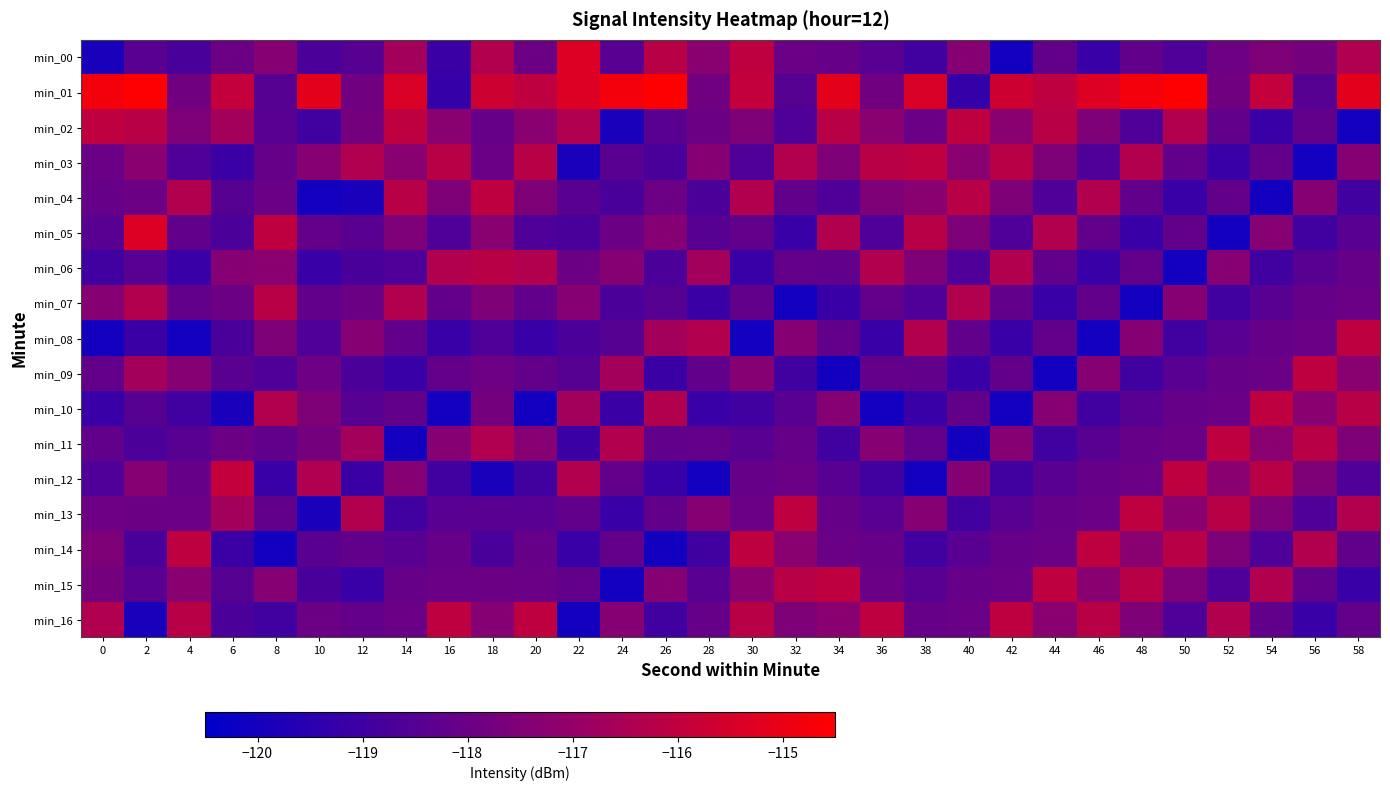

Reading left to right, transcribe all the data shown in this chart.

min_00: 0=-119.9	2=-118.4	4=-118.8	6=-118.0	8=-117.4	10=-118.7	12=-118.5	14=-116.7	16=-119.1	18=-116.3	20=-118.0	22=-115.4	24=-118.5	26=-116.2	28=-117.2	30=-116.0	32=-118.0	34=-118.1	36=-118.4	38=-118.9	40=-117.4	42=-120.0	44=-118.2	46=-119.1	48=-118.2	50=-118.7	52=-117.9	54=-117.5	56=-117.8	58=-116.4
min_01: 0=-114.8	2=-114.4	4=-117.8	6=-115.9	8=-118.5	10=-115.1	12=-117.8	14=-115.4	16=-119.2	18=-115.7	20=-116.0	22=-115.4	24=-114.8	26=-114.4	28=-117.8	30=-115.9	32=-118.5	34=-115.1	36=-117.8	38=-115.4	40=-119.2	42=-115.7	44=-116.0	46=-115.4	48=-114.8	50=-114.4	52=-117.8	54=-115.9	56=-118.5	58=-115.1
min_02: 0=-116.0	2=-116.2	4=-117.5	6=-116.7	8=-118.4	10=-118.9	12=-117.8	14=-116.0	16=-117.2	18=-118.1	20=-117.2	22=-116.4	24=-119.9	26=-118.4	28=-118.0	30=-117.5	32=-118.7	34=-116.2	36=-117.2	38=-118.0	40=-116.0	42=-117.2	44=-116.2	46=-117.5	48=-118.7	50=-116.3	52=-118.2	54=-119.1	56=-118.2	58=-120.0
min_03: 0=-118.0	2=-117.2	4=-118.7	6=-119.1	8=-118.1	10=-117.4	12=-116.4	14=-117.2	16=-116.2	18=-118.0	20=-116.2	22=-119.9	24=-118.4	26=-118.8	28=-117.4	30=-118.7	32=-116.3	34=-117.5	36=-116.2	38=-116.0	40=-117.2	42=-116.2	44=-117.5	46=-118.7	48=-116.3	50=-118.2	52=-119.1	54=-118.2	56=-120.0	58=-117.4
min_04: 0=-118.1	2=-118.0	4=-116.3	6=-118.5	8=-118.0	10=-120.0	12=-119.9	14=-116.2	16=-117.5	18=-116.0	20=-117.5	22=-118.4	24=-118.8	26=-118.0	28=-118.7	30=-116.3	32=-118.2	34=-118.7	36=-117.5	38=-117.2	40=-116.2	42=-117.5	44=-118.7	46=-116.3	48=-118.2	50=-119.1	52=-118.2	54=-120.0	56=-117.4	58=-118.9
min_05: 0=-118.4	2=-115.4	4=-118.2	6=-118.7	8=-116.0	10=-118.2	12=-118.4	14=-117.5	16=-118.7	18=-117.2	20=-118.7	22=-118.8	24=-118.0	26=-117.4	28=-118.5	30=-118.2	32=-119.1	34=-116.3	36=-118.7	38=-116.2	40=-117.5	42=-118.7	44=-116.3	46=-118.2	48=-119.1	50=-118.2	52=-120.0	54=-117.4	56=-118.9	58=-118.4
min_06: 0=-118.9	2=-118.5	4=-119.1	6=-117.4	8=-117.2	10=-119.1	12=-118.8	14=-118.7	16=-116.3	18=-116.2	20=-116.3	22=-118.0	24=-117.4	26=-118.7	28=-116.7	30=-119.1	32=-118.2	34=-118.2	36=-116.3	38=-117.5	40=-118.7	42=-116.3	44=-118.2	46=-119.1	48=-118.2	50=-120.0	52=-117.4	54=-118.9	56=-118.4	58=-118.1
min_07: 0=-117.4	2=-116.3	4=-118.2	6=-118.0	8=-116.2	10=-118.2	12=-118.0	14=-116.3	16=-118.2	18=-117.5	20=-118.2	22=-117.4	24=-118.7	26=-118.5	28=-119.1	30=-118.2	32=-120.0	34=-119.1	36=-118.2	38=-118.7	40=-116.3	42=-118.2	44=-119.1	46=-118.2	48=-120.0	50=-117.4	52=-118.9	54=-118.4	56=-118.1	58=-118.0
min_08: 0=-120.0	2=-119.1	4=-120.0	6=-118.8	8=-117.5	10=-118.7	12=-117.4	14=-118.2	16=-119.1	18=-118.7	20=-119.1	22=-118.7	24=-118.5	26=-116.7	28=-116.3	30=-120.0	32=-117.4	34=-118.2	36=-119.1	38=-116.3	40=-118.2	42=-119.1	44=-118.2	46=-120.0	48=-117.4	50=-118.9	52=-118.4	54=-118.1	56=-118.0	58=-116.0
min_09: 0=-118.2	2=-116.7	4=-117.4	6=-118.4	8=-118.7	10=-117.9	12=-118.7	14=-119.1	16=-118.2	18=-117.9	20=-118.2	22=-118.5	24=-116.7	26=-119.1	28=-118.2	30=-117.4	32=-118.9	34=-120.0	36=-118.2	38=-118.2	40=-119.1	42=-118.2	44=-120.0	46=-117.4	48=-118.9	50=-118.4	52=-118.1	54=-118.0	56=-116.0	58=-117.2
min_10: 0=-119.1	2=-118.5	4=-118.9	6=-119.9	8=-116.3	10=-117.5	12=-118.5	14=-118.2	16=-120.0	18=-117.8	20=-120.0	22=-116.7	24=-119.1	26=-116.3	28=-119.1	30=-118.9	32=-118.4	34=-117.4	36=-120.0	38=-119.1	40=-118.2	42=-120.0	44=-117.4	46=-118.9	48=-118.4	50=-118.1	52=-118.0	54=-116.0	56=-117.2	58=-116.2
min_11: 0=-118.2	2=-118.7	4=-118.4	6=-118.0	8=-118.2	10=-117.8	12=-116.7	14=-120.0	16=-117.4	18=-116.4	20=-117.4	22=-119.1	24=-116.3	26=-118.2	28=-118.2	30=-118.4	32=-118.1	34=-118.9	36=-117.4	38=-118.2	40=-120.0	42=-117.4	44=-118.9	46=-118.4	48=-118.1	50=-118.0	52=-116.0	54=-117.2	56=-116.2	58=-117.5
min_12: 0=-118.7	2=-117.4	4=-118.1	6=-115.9	8=-119.1	10=-116.4	12=-119.1	14=-117.4	16=-118.9	18=-119.9	20=-118.9	22=-116.3	24=-118.2	26=-119.1	28=-120.0	30=-118.1	32=-118.0	34=-118.4	36=-118.9	38=-120.0	40=-117.4	42=-118.9	44=-118.4	46=-118.1	48=-118.0	50=-116.0	52=-117.2	54=-116.2	56=-117.5	58=-118.7
min_13: 0=-117.9	2=-118.0	4=-118.0	6=-116.7	8=-118.2	10=-119.9	12=-116.3	14=-118.9	16=-118.4	18=-118.4	20=-118.4	22=-118.2	24=-119.1	26=-118.2	28=-117.4	30=-118.0	32=-116.0	34=-118.1	36=-118.4	38=-117.4	40=-118.9	42=-118.4	44=-118.1	46=-118.0	48=-116.0	50=-117.2	52=-116.2	54=-117.5	56=-118.7	58=-116.3
min_14: 0=-117.5	2=-118.8	4=-116.0	6=-119.1	8=-120.0	10=-118.4	12=-118.2	14=-118.4	16=-118.1	18=-118.8	20=-118.1	22=-119.1	24=-118.2	26=-120.0	28=-118.9	30=-116.0	32=-117.2	34=-118.0	36=-118.1	38=-118.9	40=-118.4	42=-118.1	44=-118.0	46=-116.0	48=-117.2	50=-116.2	52=-117.5	54=-118.7	56=-116.3	58=-118.2
min_15: 0=-117.8	2=-118.4	4=-117.2	6=-118.5	8=-117.4	10=-118.8	12=-119.1	14=-118.1	16=-118.0	18=-118.0	20=-118.0	22=-118.2	24=-120.0	26=-117.4	28=-118.4	30=-117.2	32=-116.2	34=-116.0	36=-118.0	38=-118.4	40=-118.1	42=-118.0	44=-116.0	46=-117.2	48=-116.2	50=-117.5	52=-118.7	54=-116.3	56=-118.2	58=-119.1
min_16: 0=-116.4	2=-119.9	4=-116.2	6=-118.7	8=-118.9	10=-118.0	12=-118.2	14=-118.0	16=-116.0	18=-117.4	20=-116.0	22=-120.0	24=-117.4	26=-118.9	28=-118.1	30=-116.2	32=-117.5	34=-117.2	36=-116.0	38=-118.1	40=-118.0	42=-116.0	44=-117.2	46=-116.2	48=-117.5	50=-118.7	52=-116.3	54=-118.2	56=-119.1	58=-118.2